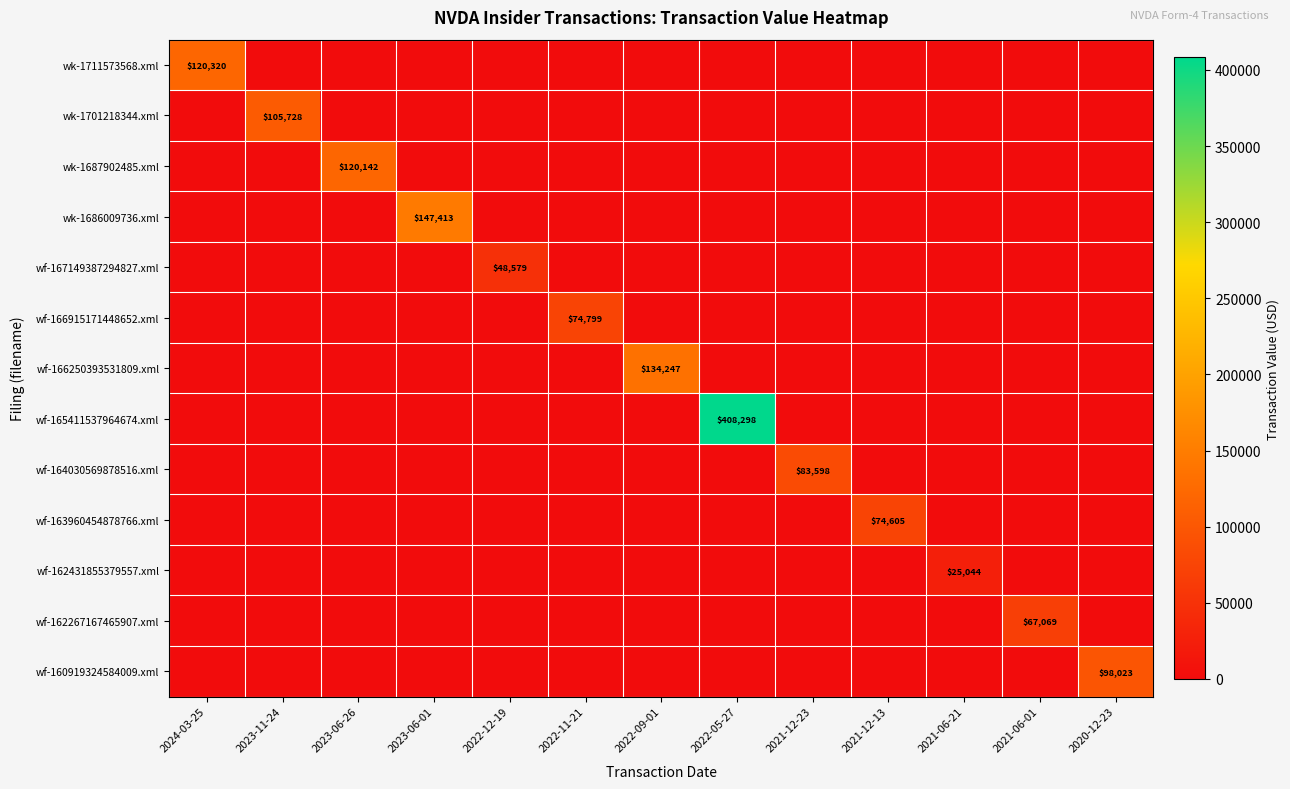

Is it true that wf-167149387294827.xml equals 0 at 2021-12-13?

True